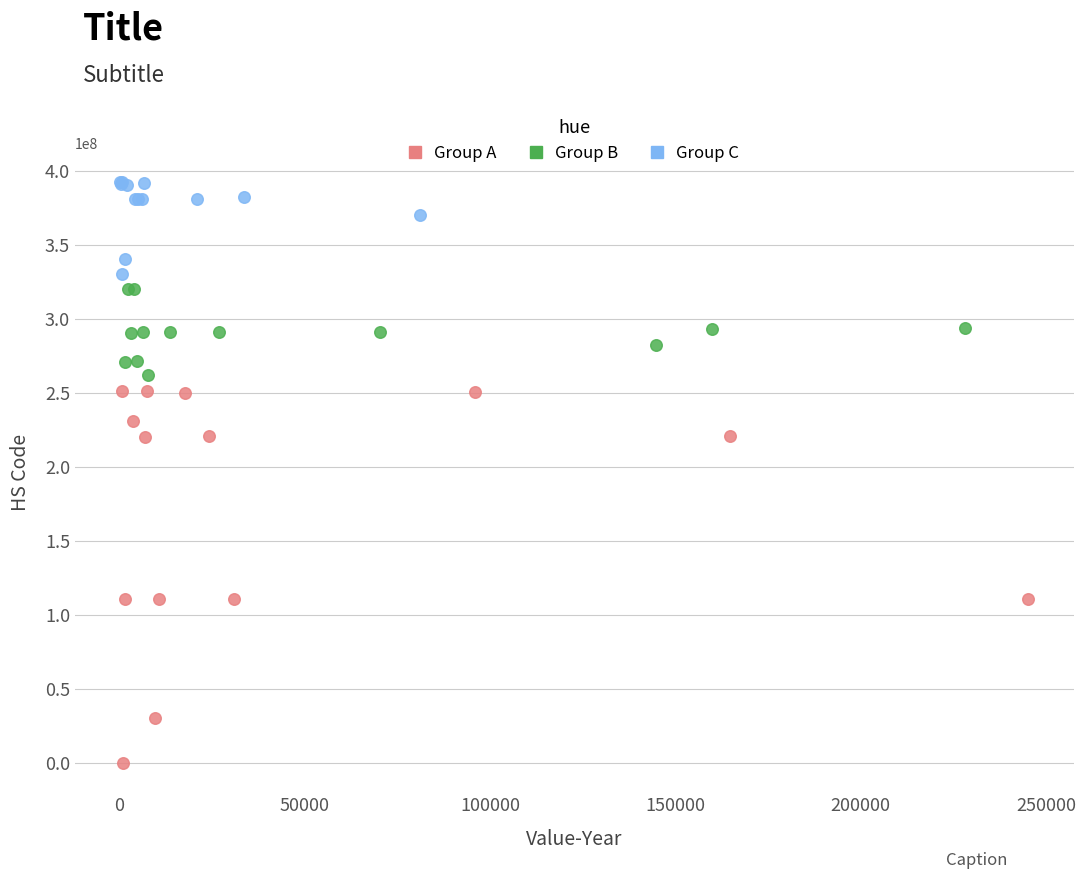

Which series reaches the maximum Y coordinate?

Group C